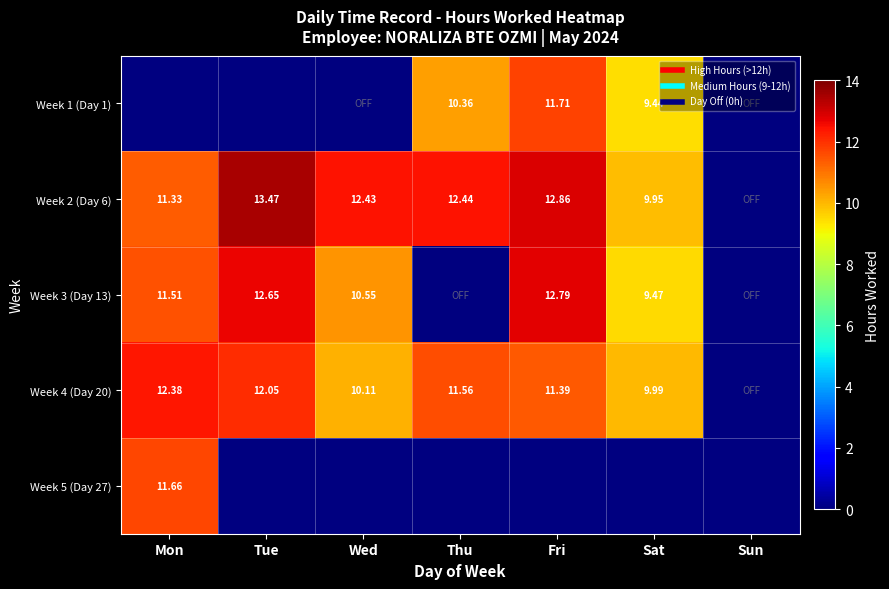

Between Wed and Tue, which is larger?

Tue